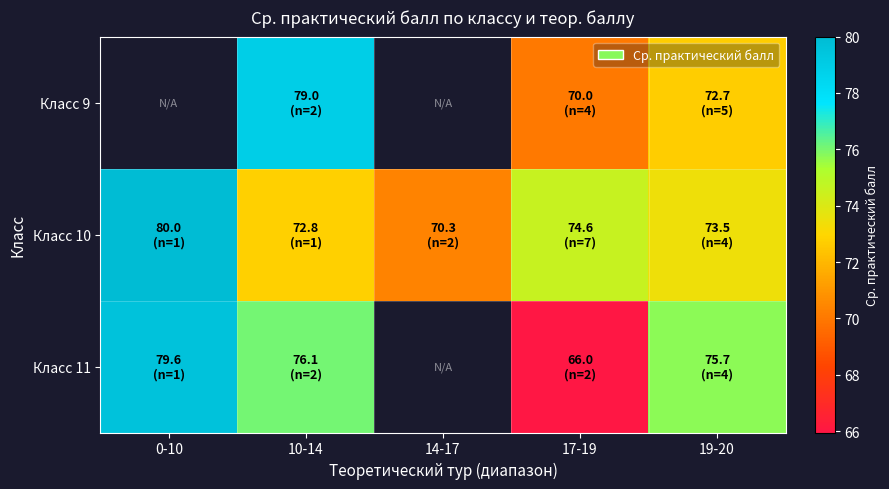

What is the difference between the maximum and minimum values in the Класс 10 series?

9.7